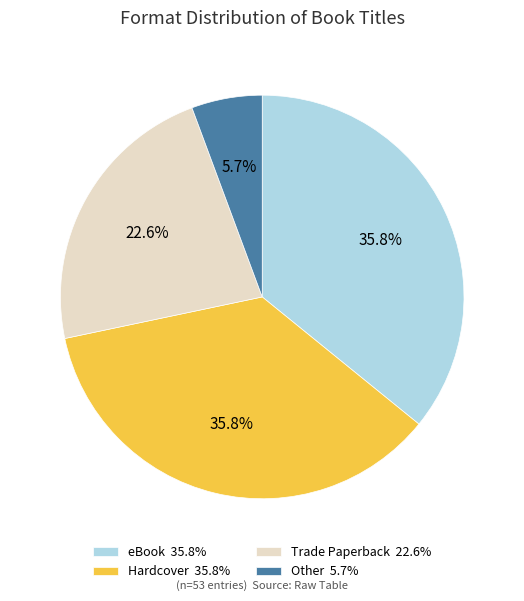

Do eBook and Other together represent more than half of the pie?

No